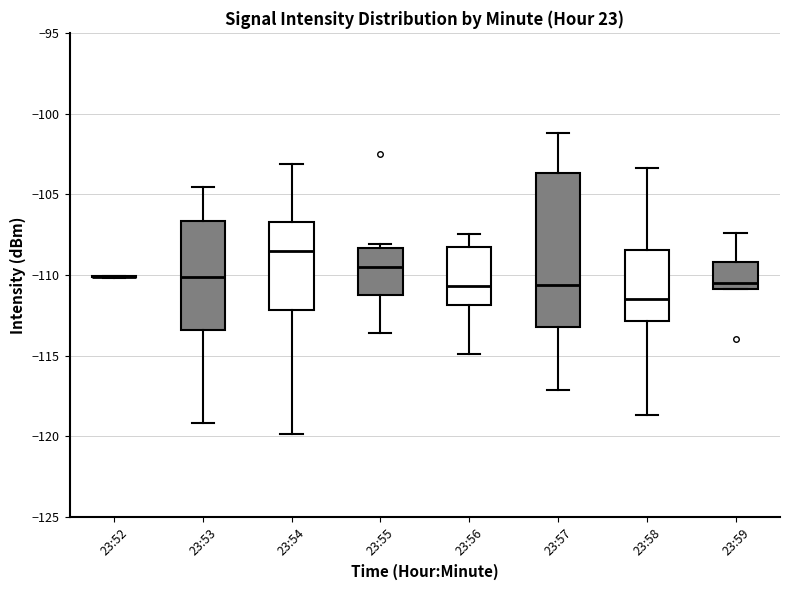

Comparing the boxes themselves (not the whiskers), which one is the tallest?

23:57